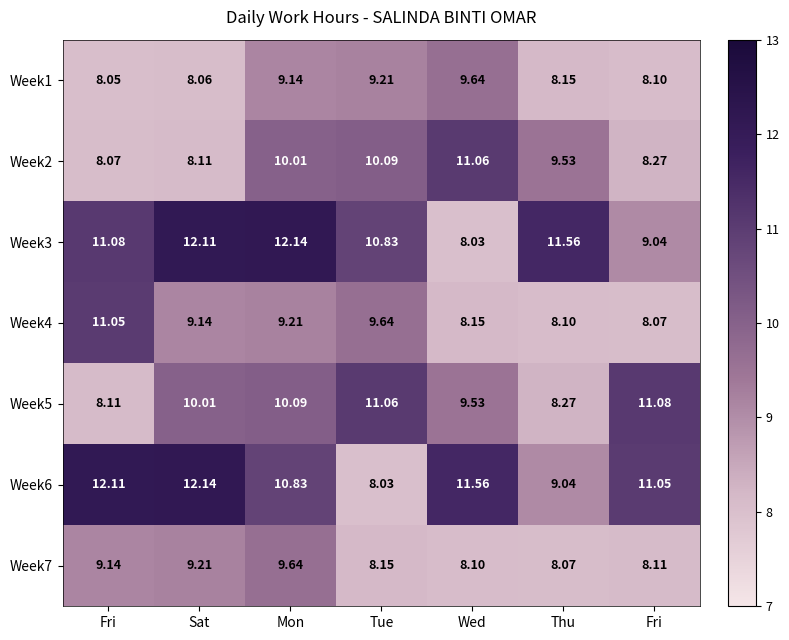

How many distinct data groups are displayed?

7